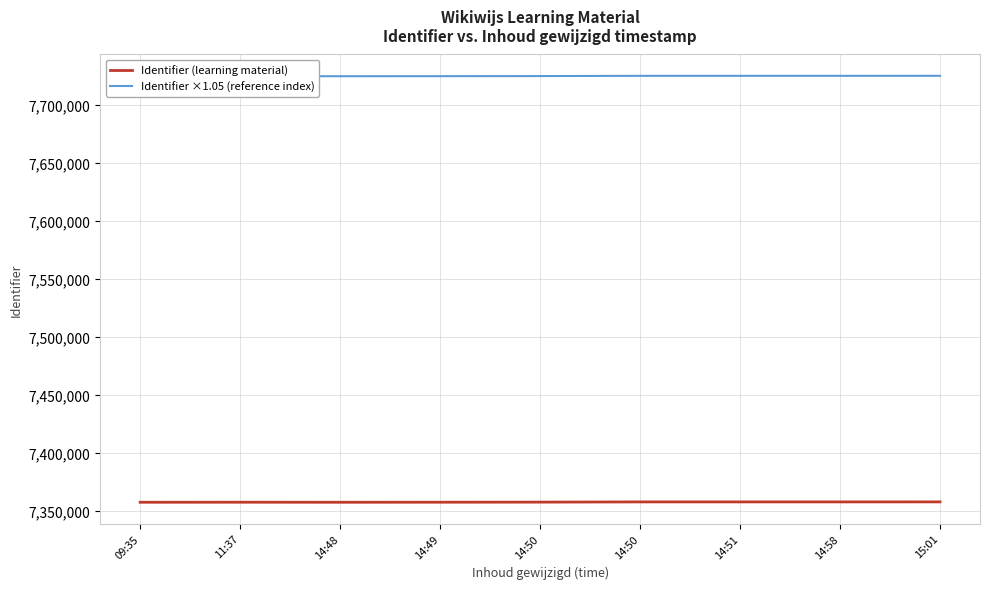

At which label does Identifier ×1.05 (reference index) reach its peak?

15:01